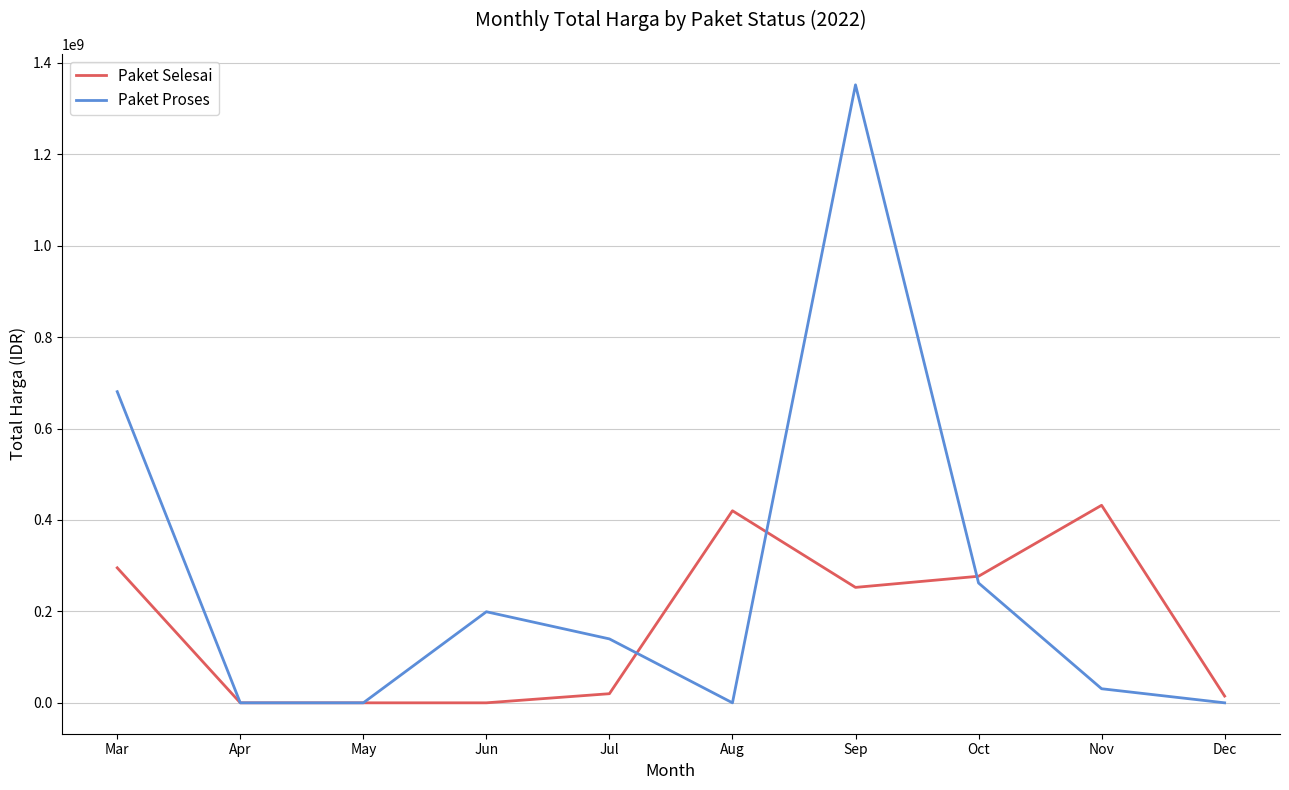

Which series has the widest spread of values?

Paket Proses